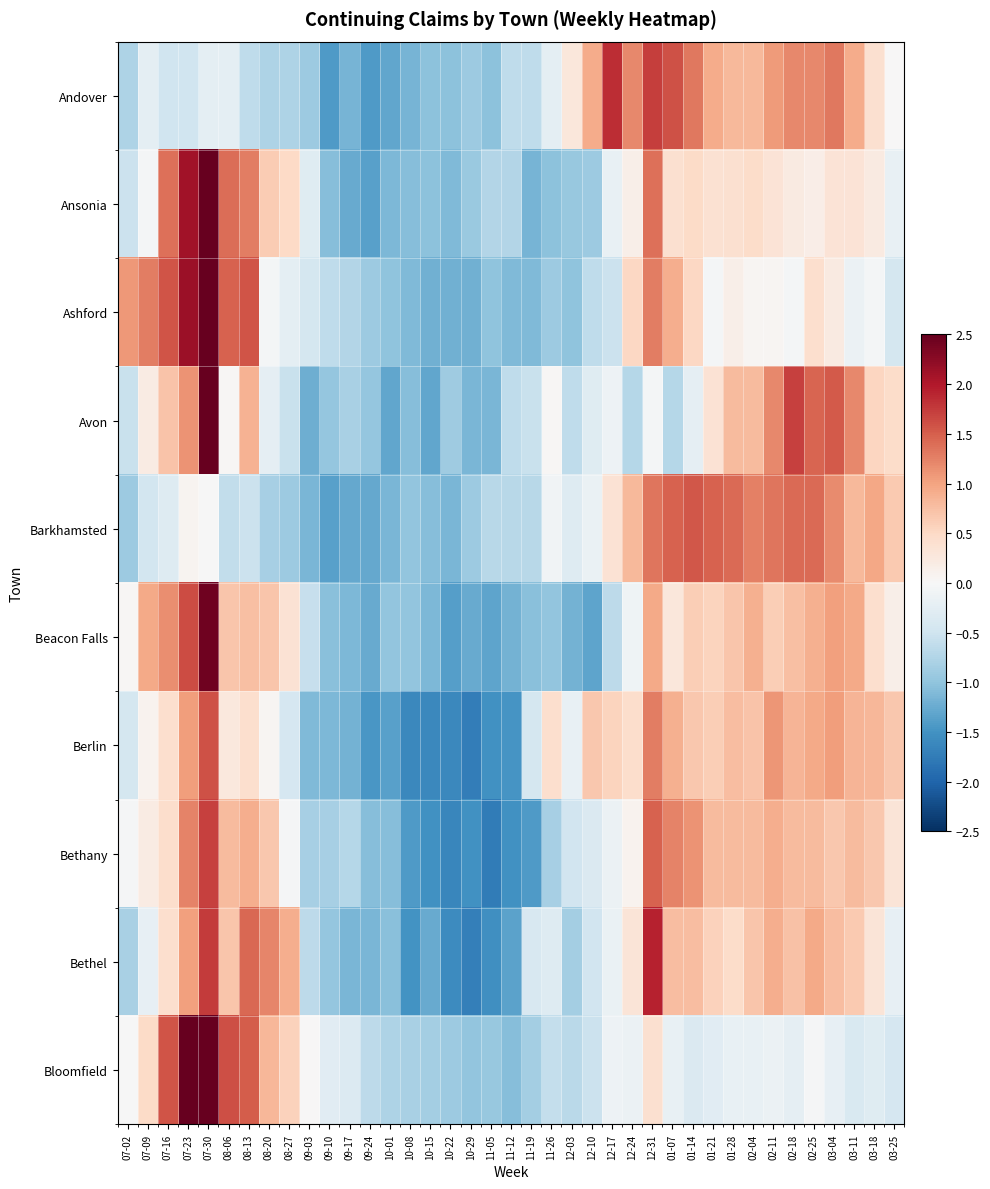

How many distinct data groups are displayed?

10